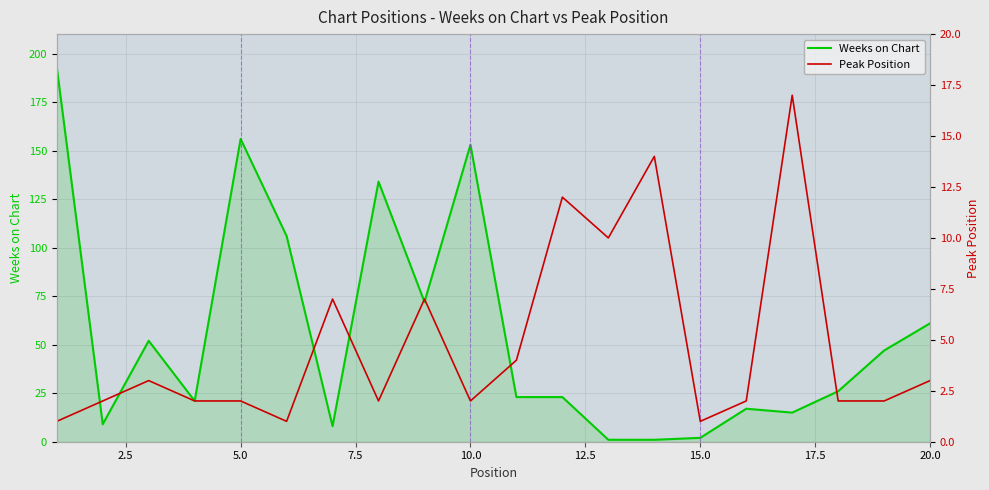

Does the chart display data point markers on the line(s)?

No